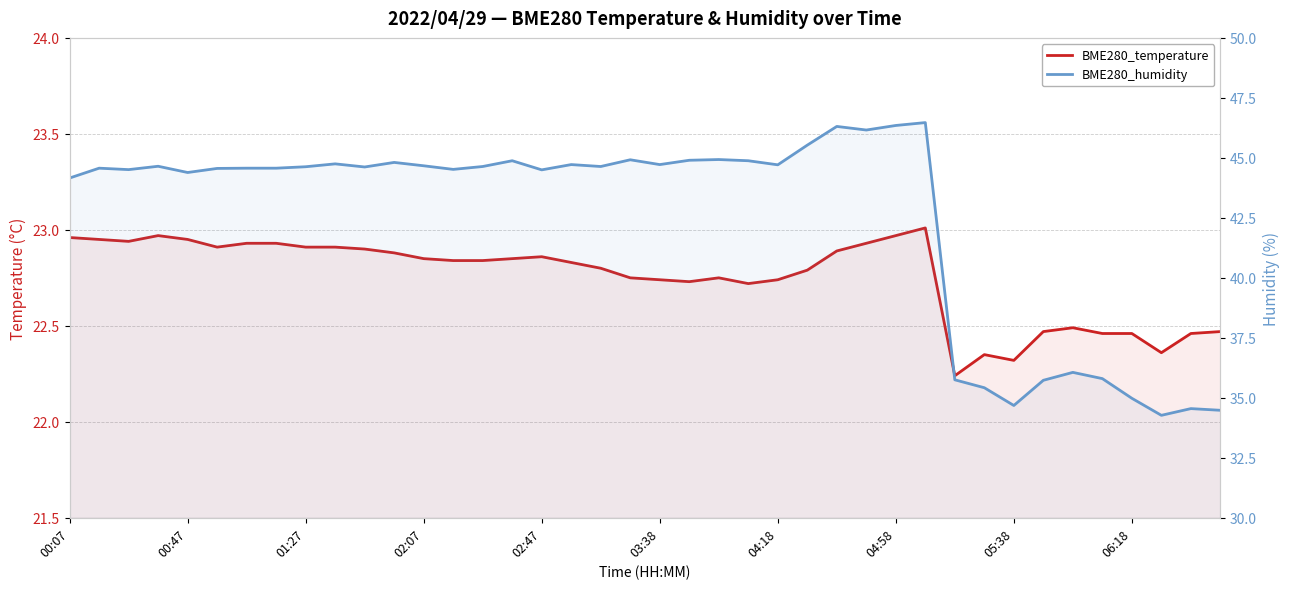

How many lines are shown in the chart?

2